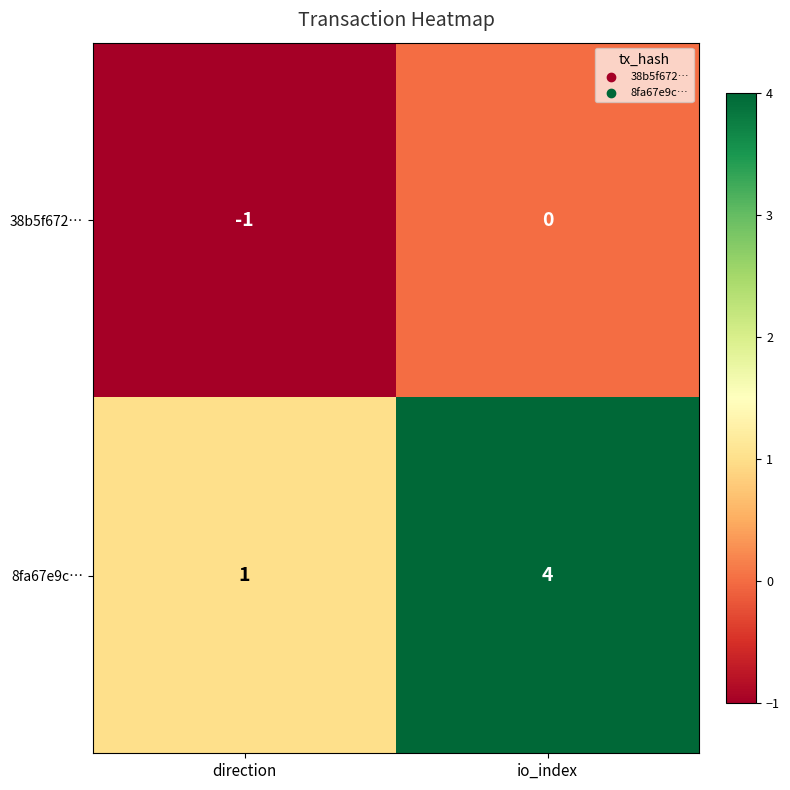

Count the number of data series in this chart.

2